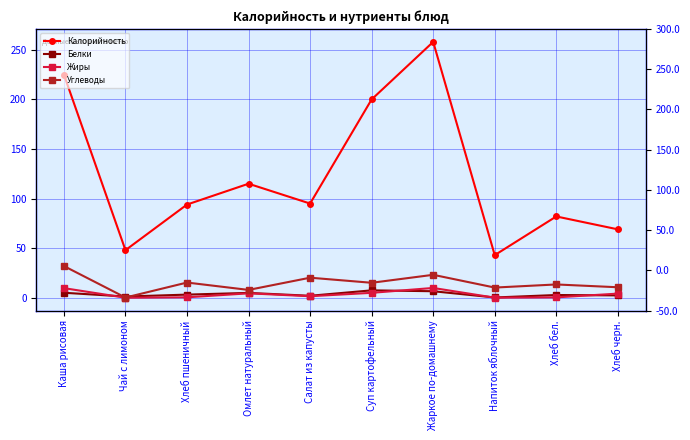

At which category is the sum across all series the highest?

Жаркое по-домашнему